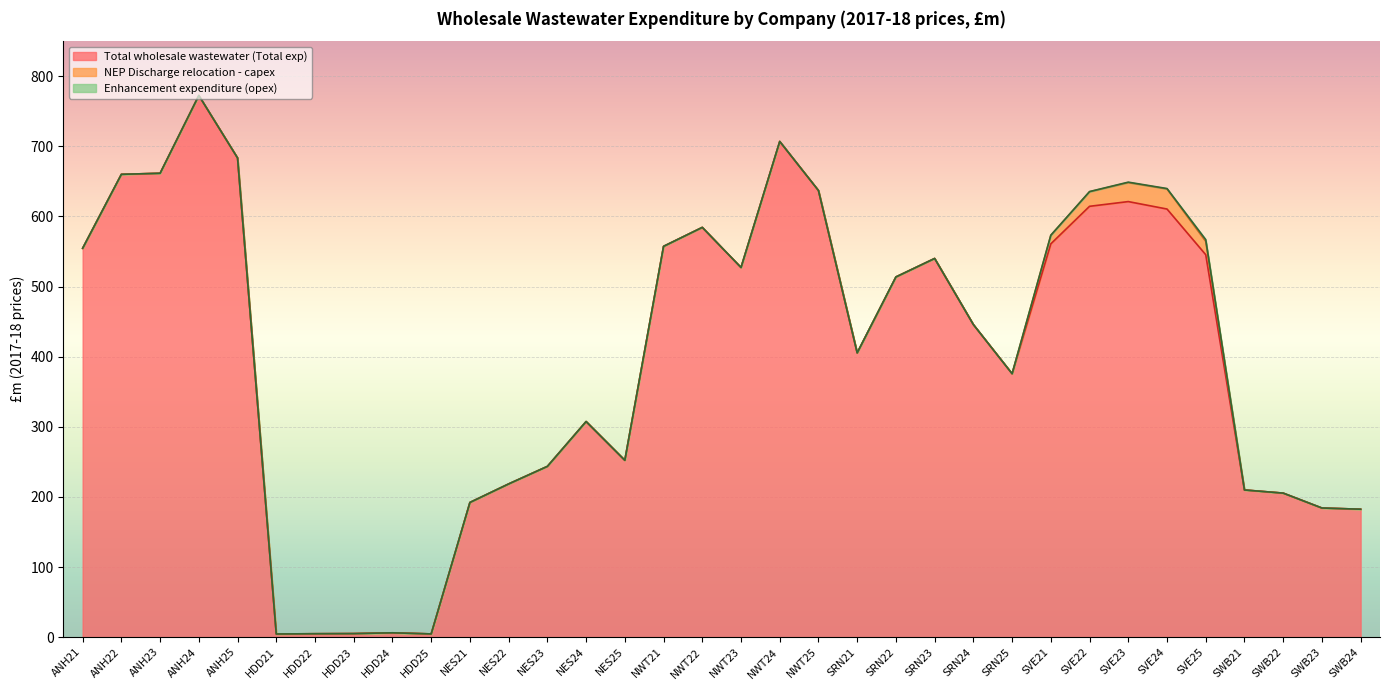

What is the label of the 30th point from the right?

ANH25